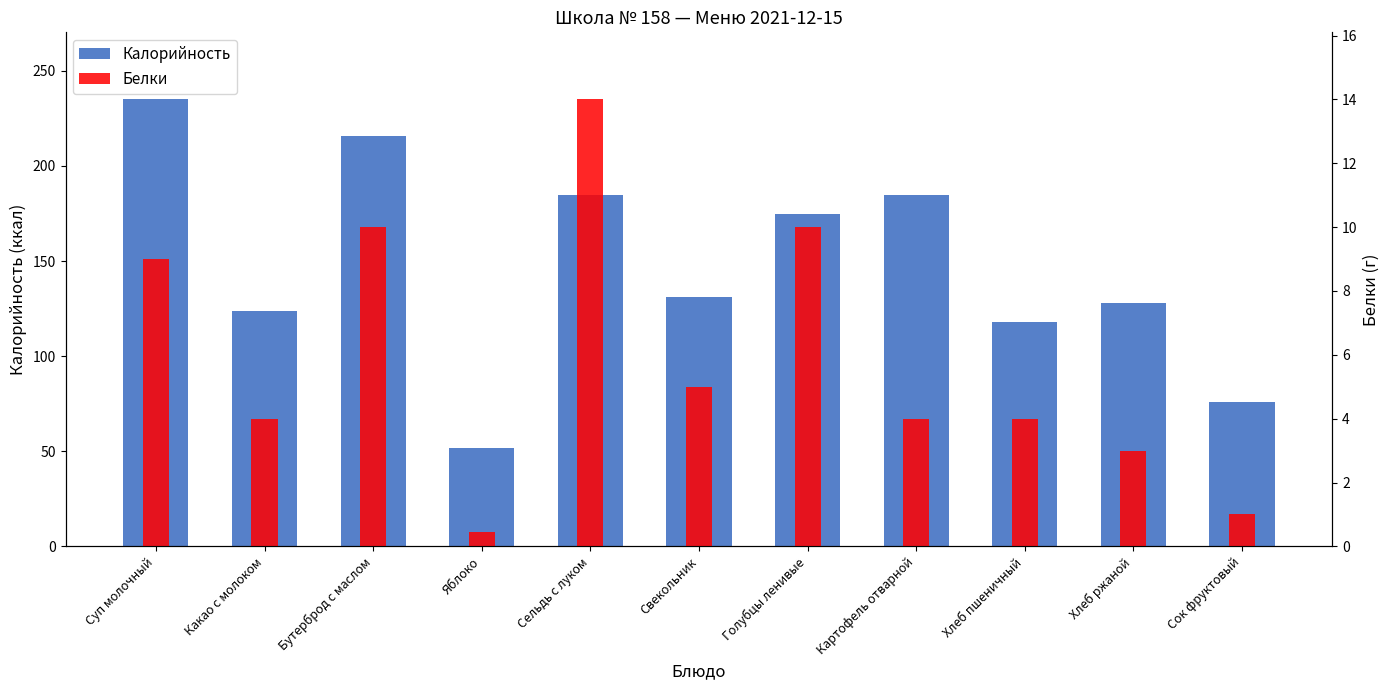

Rank the series by their average value, from highest to lowest.

Калорийность, Белки